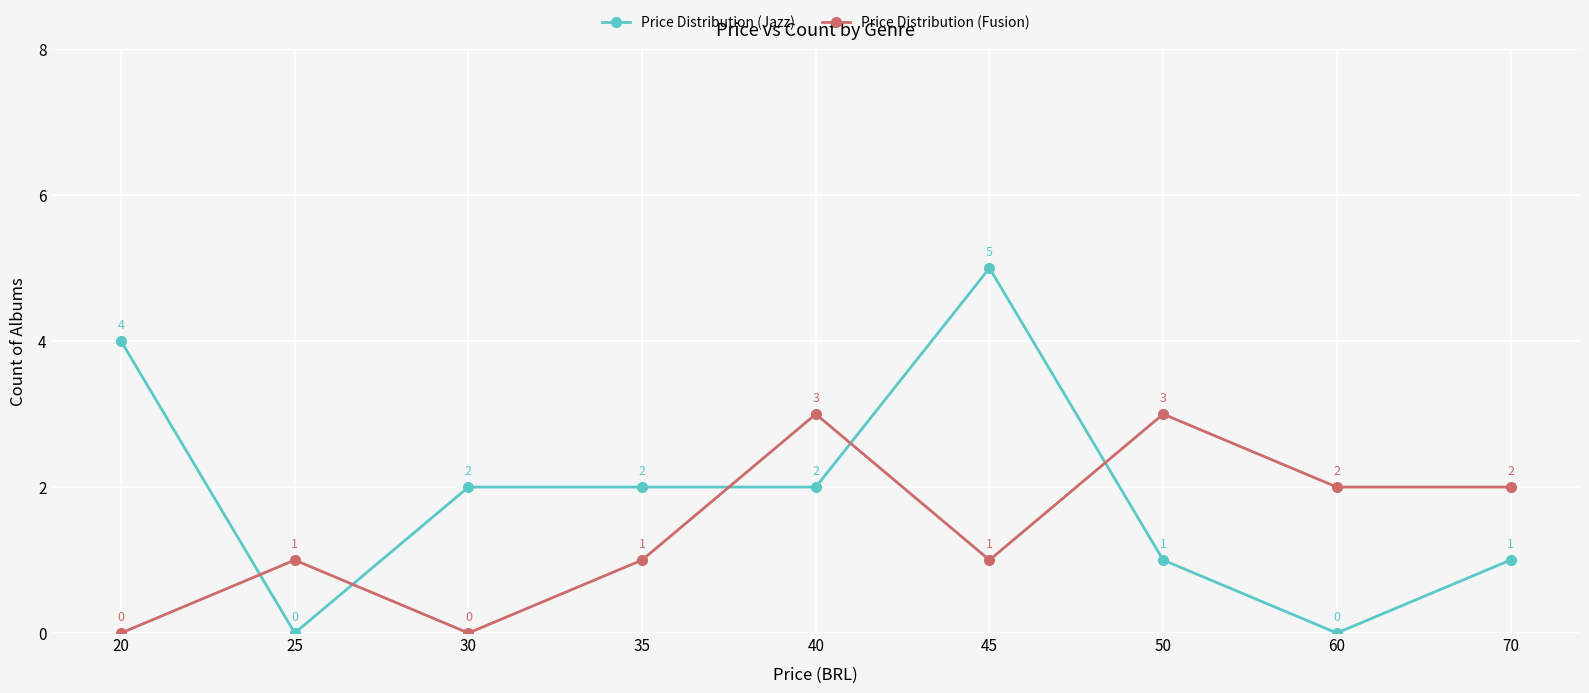

What is the value of the Price Distribution (Fusion) point at the 5th from the left?

3